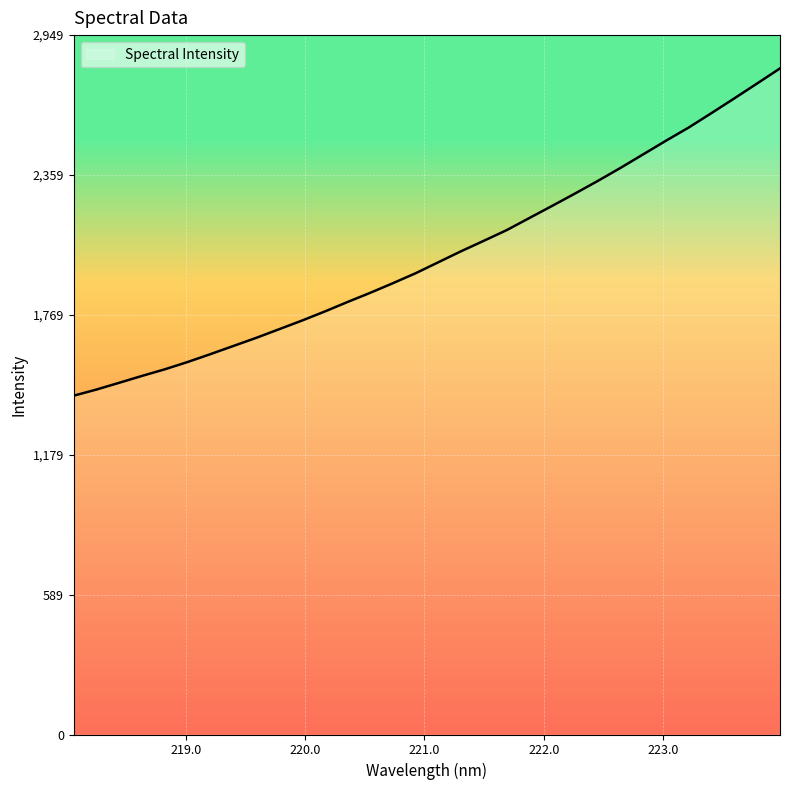

What is the smallest value displayed?

1429.0